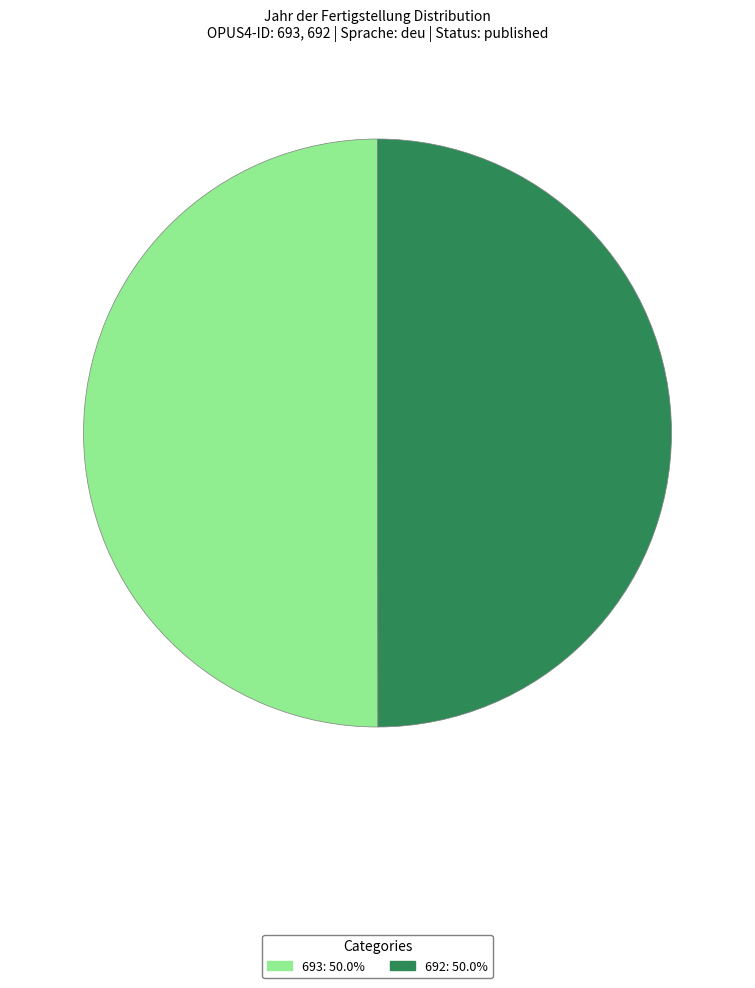

Approximately how many times larger is the value at 692: 50.0% compared to 693: 50.0%?

1.0